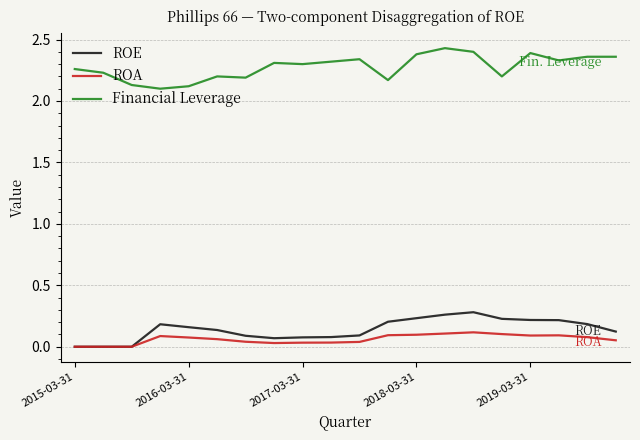

At how many categories does at least one series exceed 0?

20